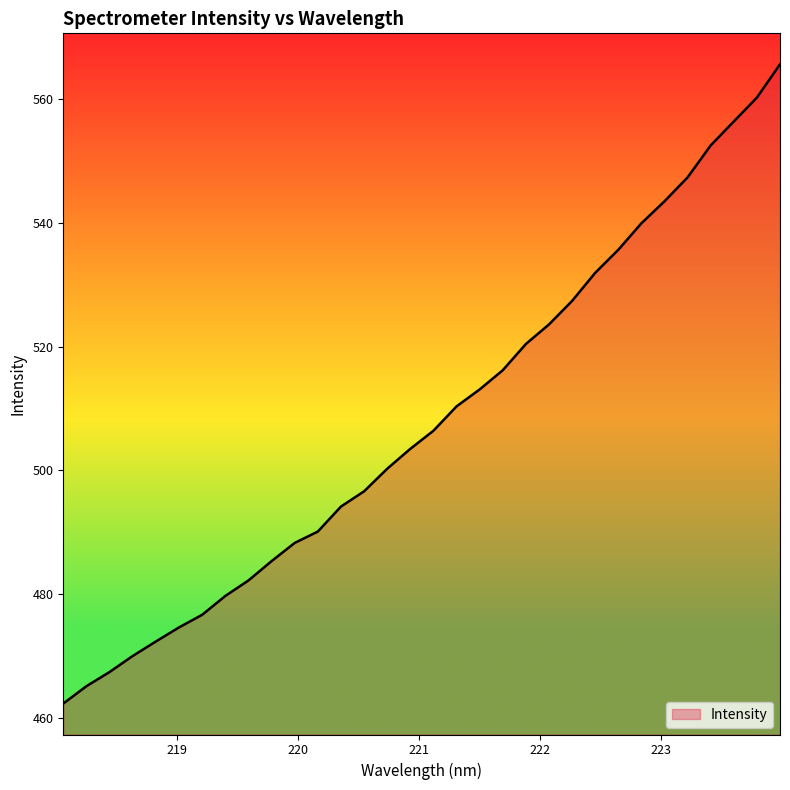

What is the maximum value shown in the chart?

565.6